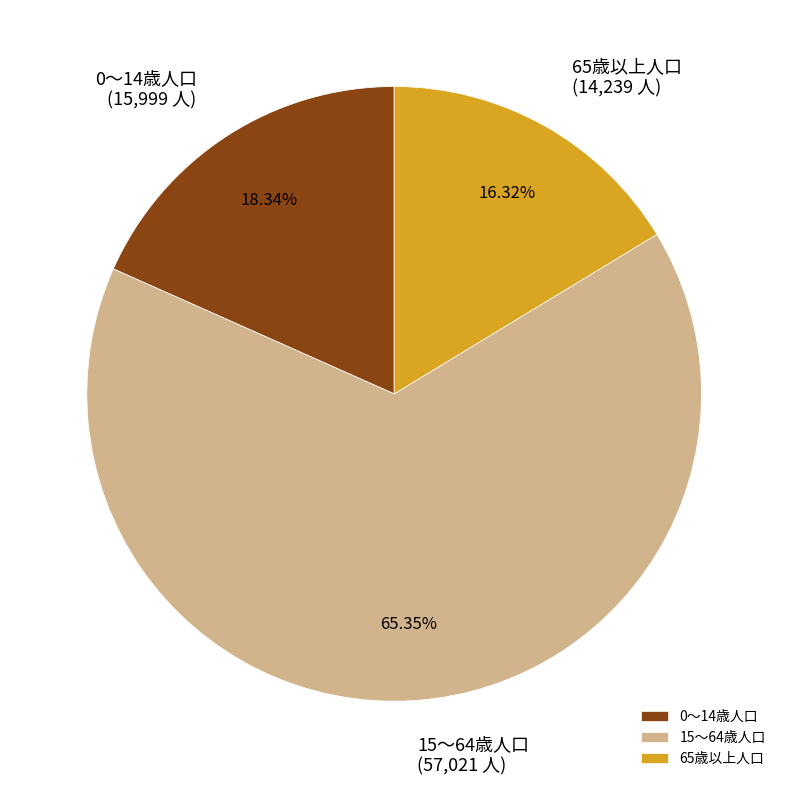

Rank the categories by value from highest to lowest.

15～64歳人口, 0～14歳人口, 65歳以上人口